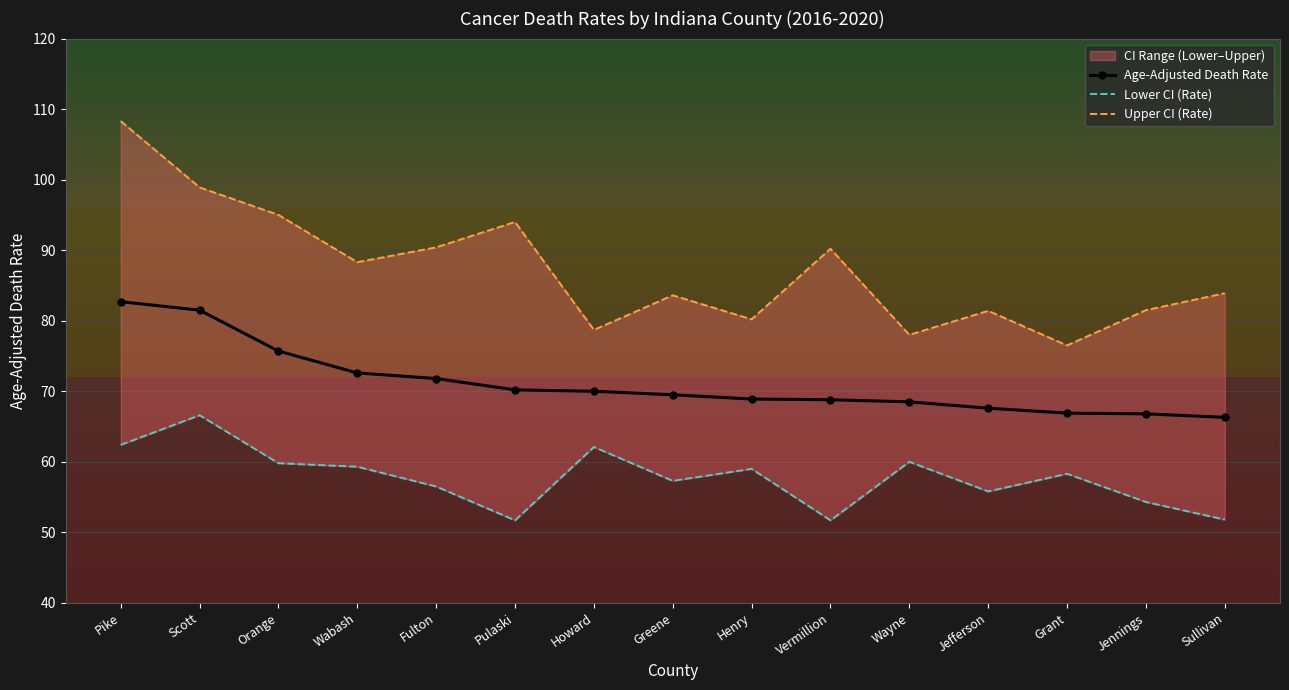

How many data points does each series have?

15